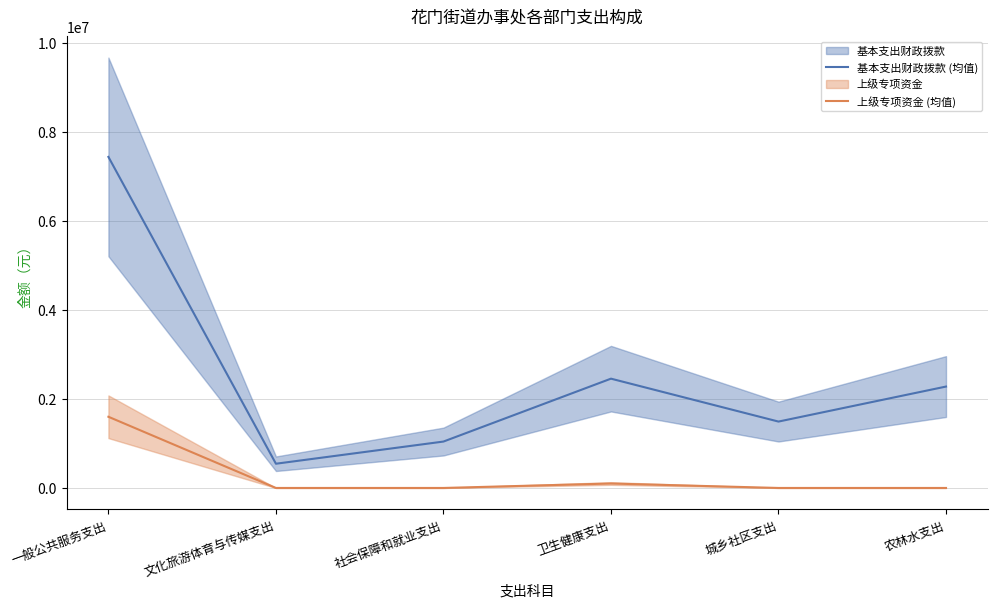

What are all the series names shown in the legend?

基本支出财政拨款 (均值), 上级专项资金 (均值)